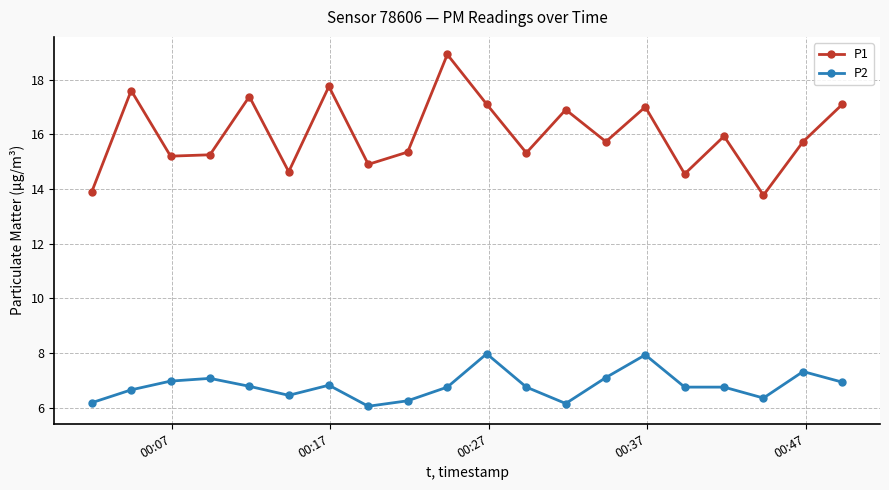

Is this an area chart (filled region under the line)?

No